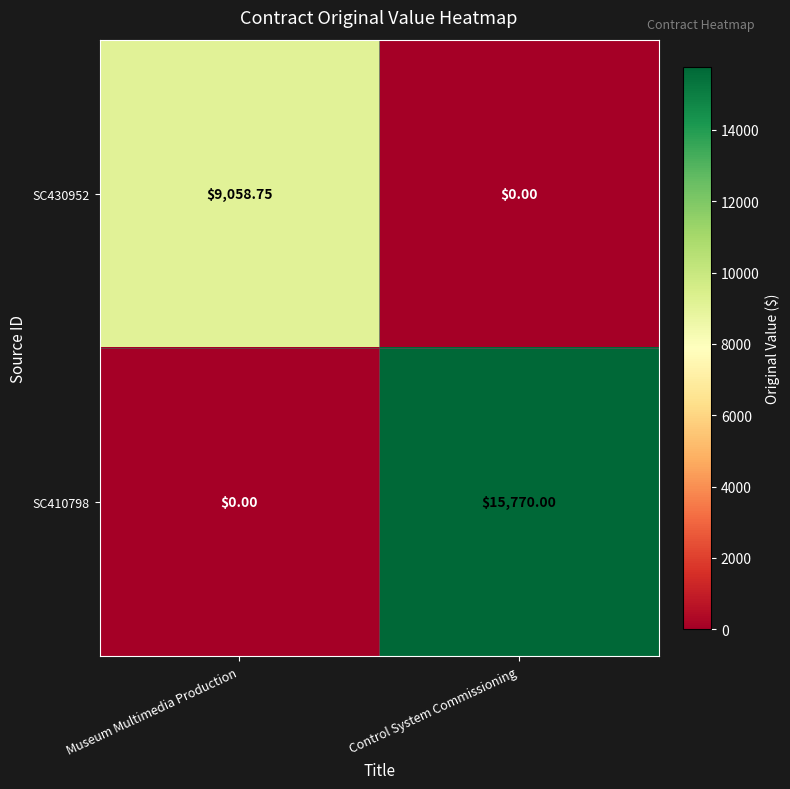

How many data points in SC430952 are above 9058?

1